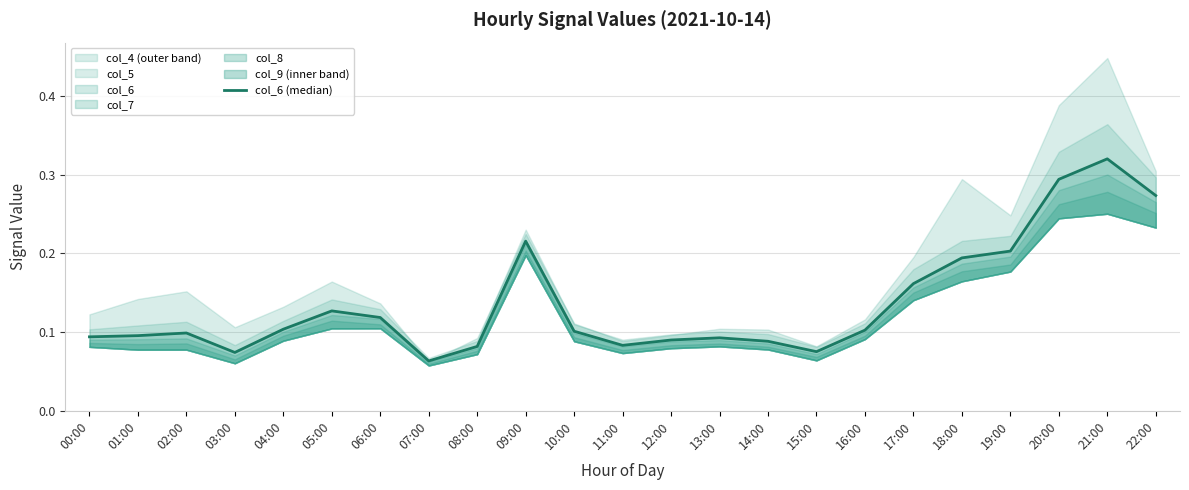

Count the values in the range 0 to 1.

23